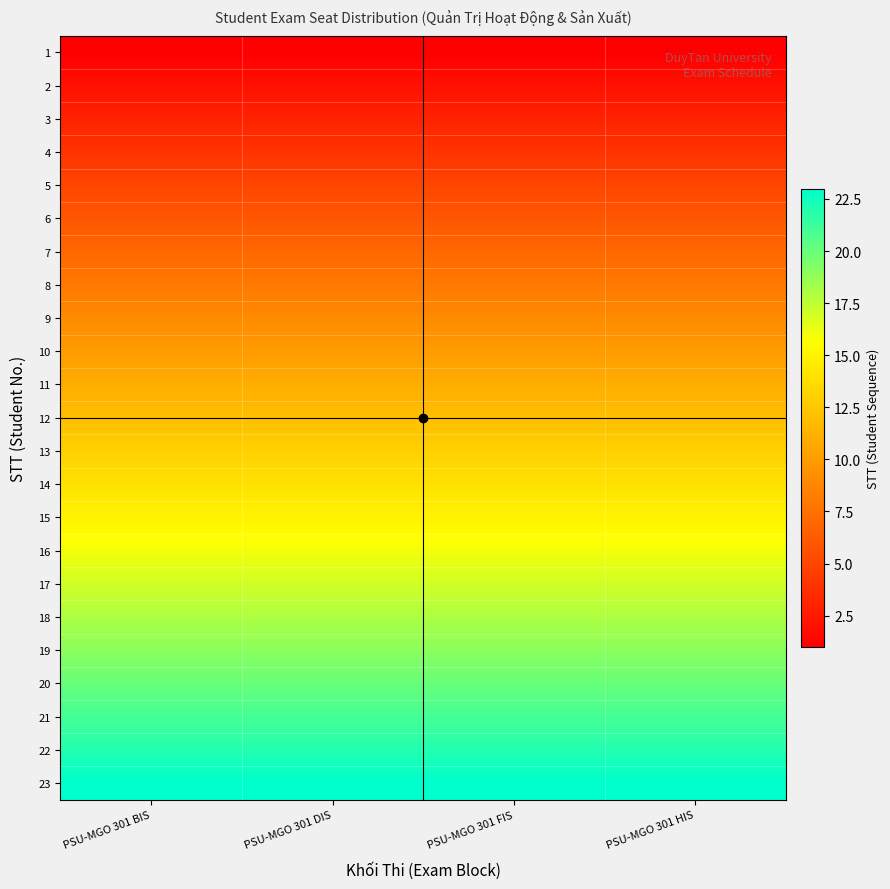

Reading left to right, list all the values displayed in this chart.

1: PSU-MGO 301 BIS=1	PSU-MGO 301 DIS=1	PSU-MGO 301 FIS=1	PSU-MGO 301 HIS=1
2: PSU-MGO 301 BIS=2	PSU-MGO 301 DIS=2	PSU-MGO 301 FIS=2	PSU-MGO 301 HIS=2
3: PSU-MGO 301 BIS=3	PSU-MGO 301 DIS=3	PSU-MGO 301 FIS=3	PSU-MGO 301 HIS=3
4: PSU-MGO 301 BIS=4	PSU-MGO 301 DIS=4	PSU-MGO 301 FIS=4	PSU-MGO 301 HIS=4
5: PSU-MGO 301 BIS=5	PSU-MGO 301 DIS=5	PSU-MGO 301 FIS=5	PSU-MGO 301 HIS=5
6: PSU-MGO 301 BIS=6	PSU-MGO 301 DIS=6	PSU-MGO 301 FIS=6	PSU-MGO 301 HIS=6
7: PSU-MGO 301 BIS=7	PSU-MGO 301 DIS=7	PSU-MGO 301 FIS=7	PSU-MGO 301 HIS=7
8: PSU-MGO 301 BIS=8	PSU-MGO 301 DIS=8	PSU-MGO 301 FIS=8	PSU-MGO 301 HIS=8
9: PSU-MGO 301 BIS=9	PSU-MGO 301 DIS=9	PSU-MGO 301 FIS=9	PSU-MGO 301 HIS=9
10: PSU-MGO 301 BIS=10	PSU-MGO 301 DIS=10	PSU-MGO 301 FIS=10	PSU-MGO 301 HIS=10
11: PSU-MGO 301 BIS=11	PSU-MGO 301 DIS=11	PSU-MGO 301 FIS=11	PSU-MGO 301 HIS=11
12: PSU-MGO 301 BIS=12	PSU-MGO 301 DIS=12	PSU-MGO 301 FIS=12	PSU-MGO 301 HIS=12
13: PSU-MGO 301 BIS=13	PSU-MGO 301 DIS=13	PSU-MGO 301 FIS=13	PSU-MGO 301 HIS=13
14: PSU-MGO 301 BIS=14	PSU-MGO 301 DIS=14	PSU-MGO 301 FIS=14	PSU-MGO 301 HIS=14
15: PSU-MGO 301 BIS=15	PSU-MGO 301 DIS=15	PSU-MGO 301 FIS=15	PSU-MGO 301 HIS=15
16: PSU-MGO 301 BIS=16	PSU-MGO 301 DIS=16	PSU-MGO 301 FIS=16	PSU-MGO 301 HIS=16
17: PSU-MGO 301 BIS=17	PSU-MGO 301 DIS=17	PSU-MGO 301 FIS=17	PSU-MGO 301 HIS=17
18: PSU-MGO 301 BIS=18	PSU-MGO 301 DIS=18	PSU-MGO 301 FIS=18	PSU-MGO 301 HIS=18
19: PSU-MGO 301 BIS=19	PSU-MGO 301 DIS=19	PSU-MGO 301 FIS=19	PSU-MGO 301 HIS=19
20: PSU-MGO 301 BIS=20	PSU-MGO 301 DIS=20	PSU-MGO 301 FIS=20	PSU-MGO 301 HIS=20
21: PSU-MGO 301 BIS=21	PSU-MGO 301 DIS=21	PSU-MGO 301 FIS=21	PSU-MGO 301 HIS=21
22: PSU-MGO 301 BIS=22	PSU-MGO 301 DIS=22	PSU-MGO 301 FIS=22	PSU-MGO 301 HIS=22
23: PSU-MGO 301 BIS=23	PSU-MGO 301 DIS=23	PSU-MGO 301 FIS=23	PSU-MGO 301 HIS=23